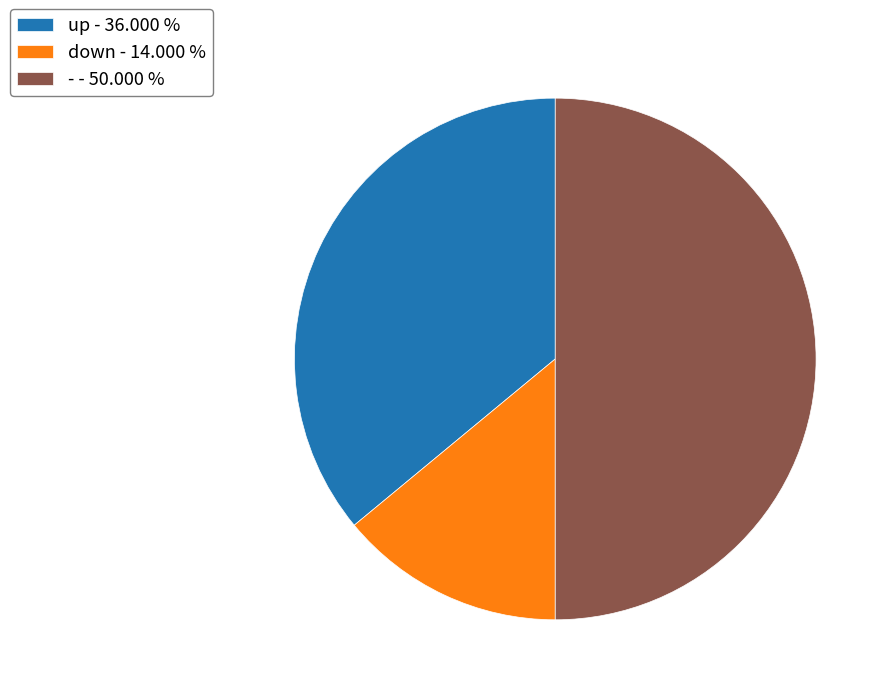

Between up and -, which is larger?

-